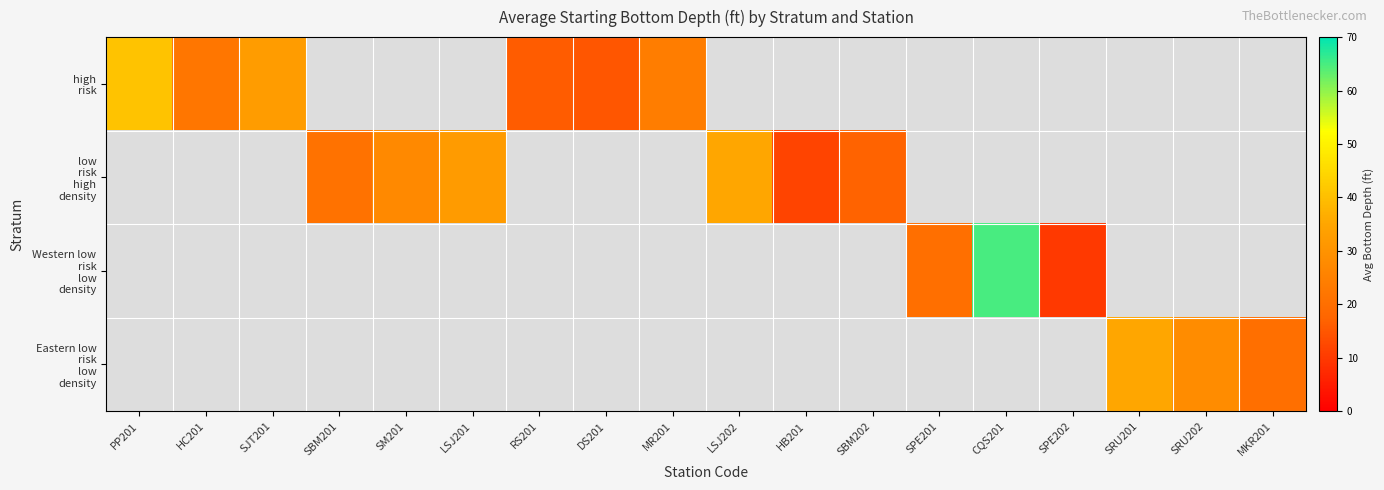

What is the minimum value for high risk?

15.0